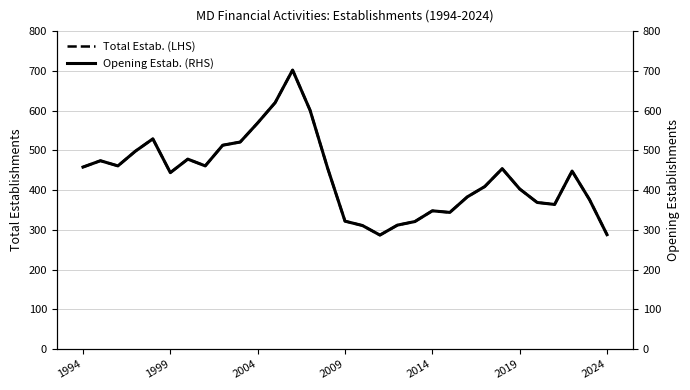

How many interior local valleys does the Total Estab. (LHS) series have?

6